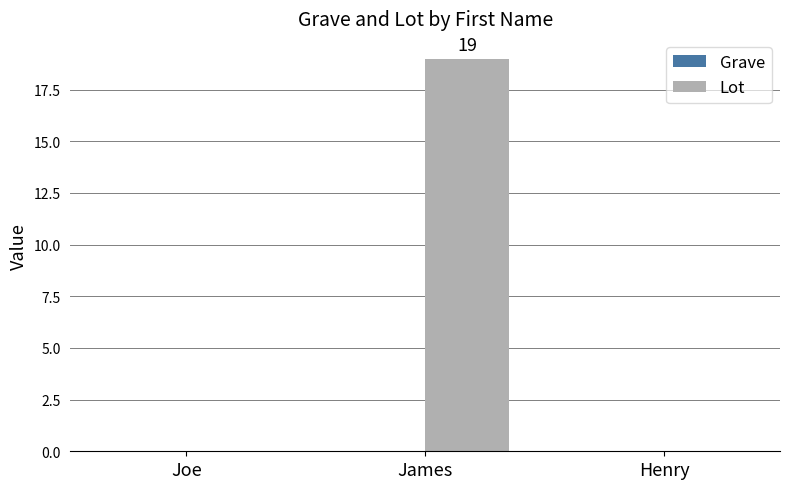

The value at Henry is 0. True or false?

True